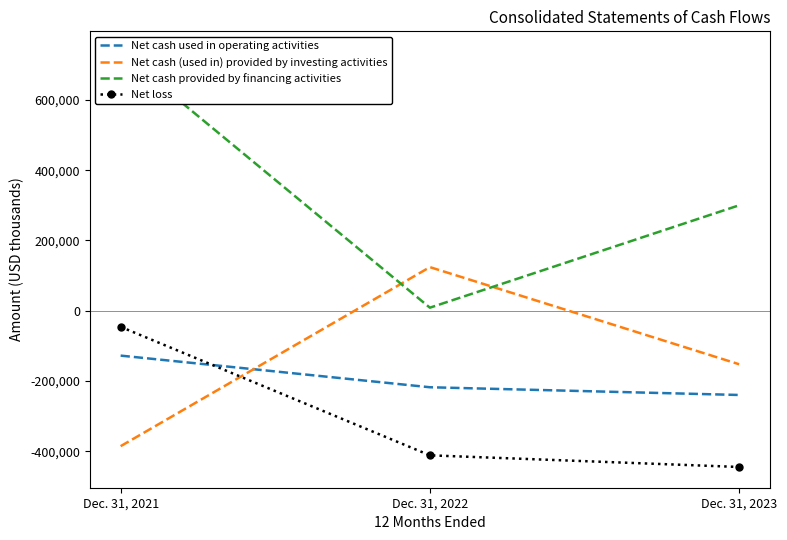

How many series are shown in this chart?

4